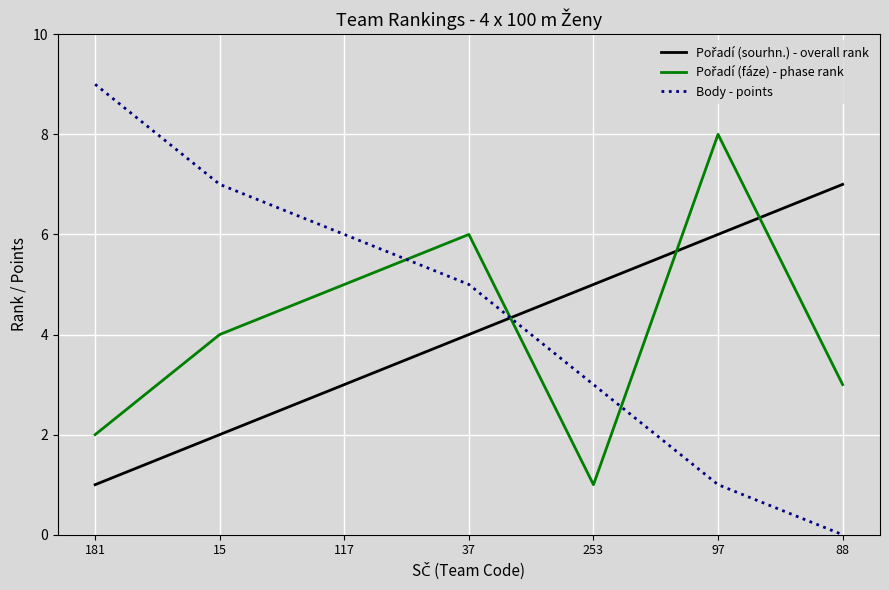

Which label corresponds to the smallest value in the chart?

88